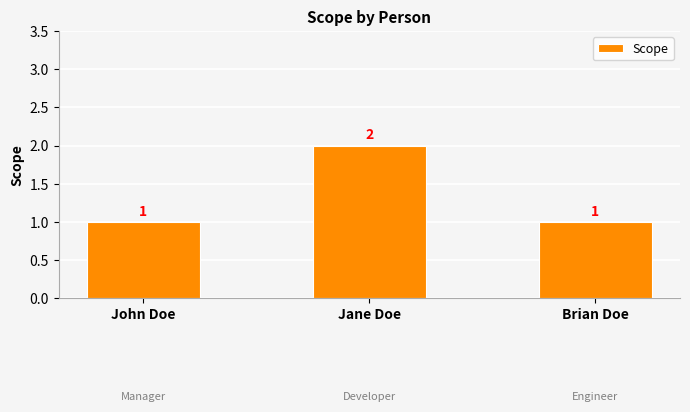

How many values are between 1 and 2?

3